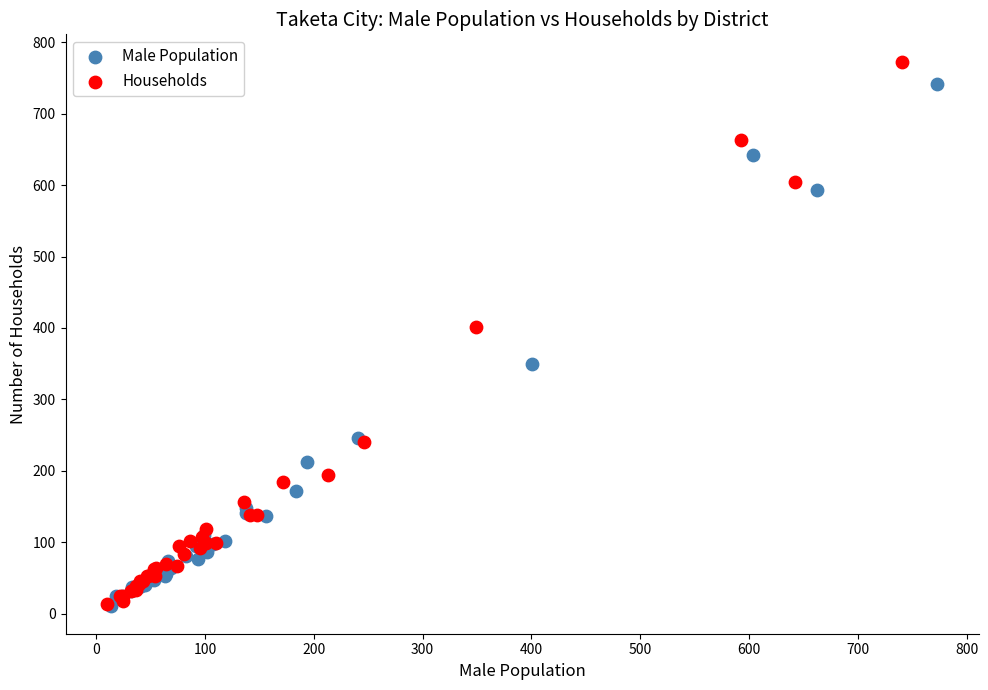

Which series has the widest spread of Y values?

Households